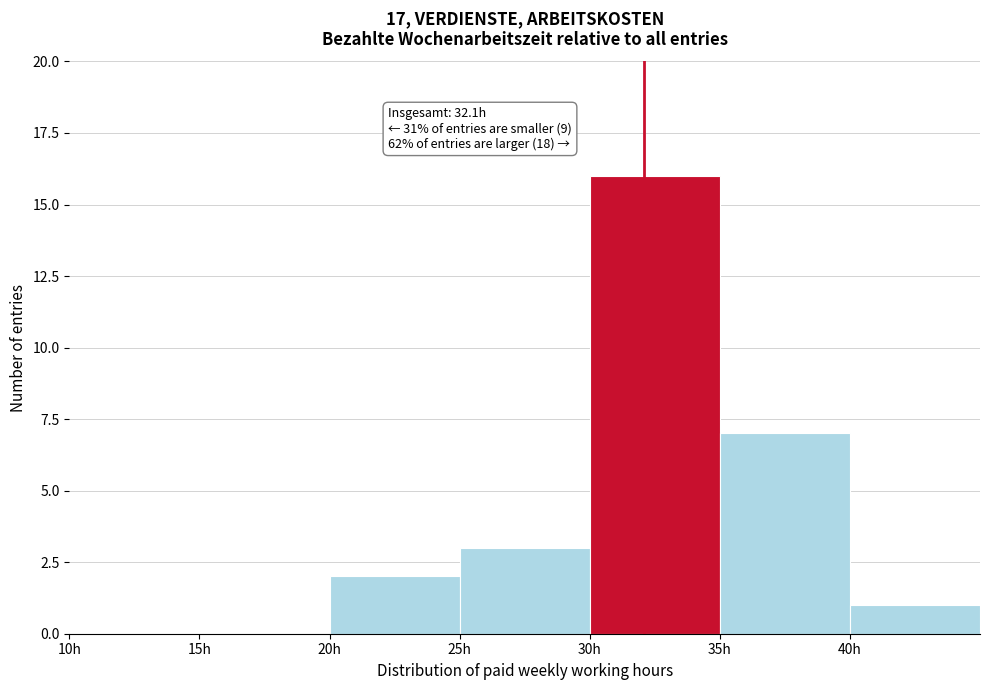

Which range on the x-axis has the tallest bar?

30 to 35